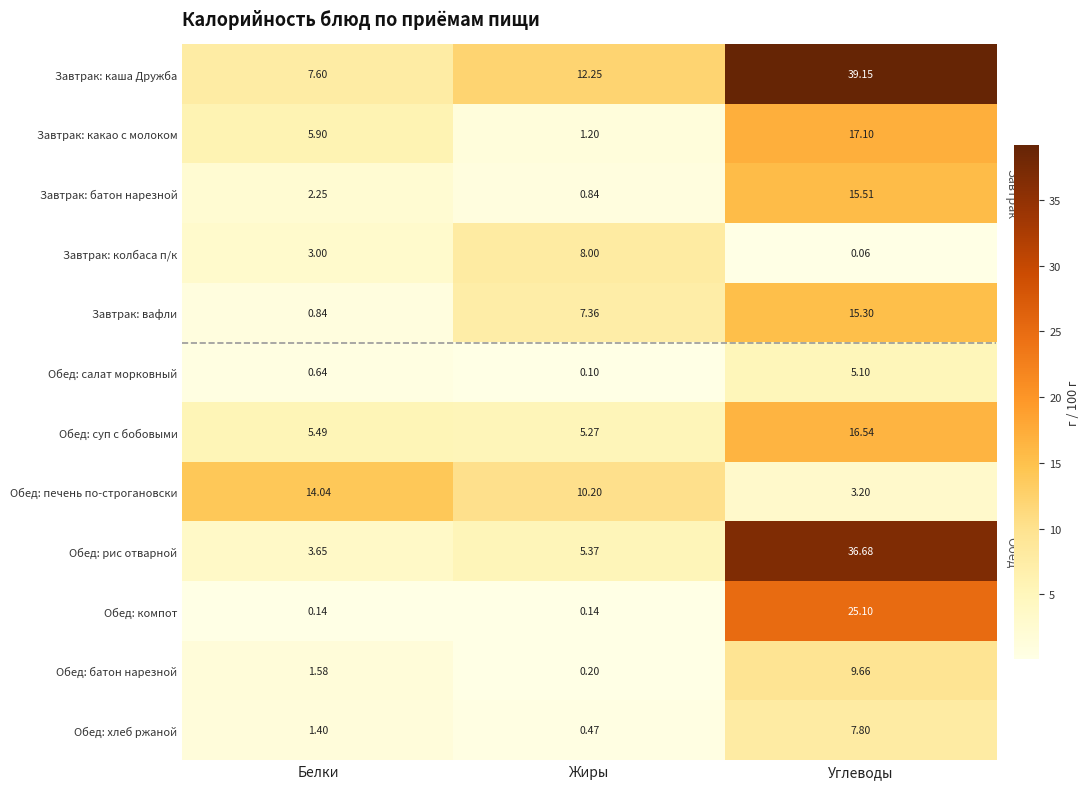

Which label corresponds to the smallest value in the chart?

Углеводы